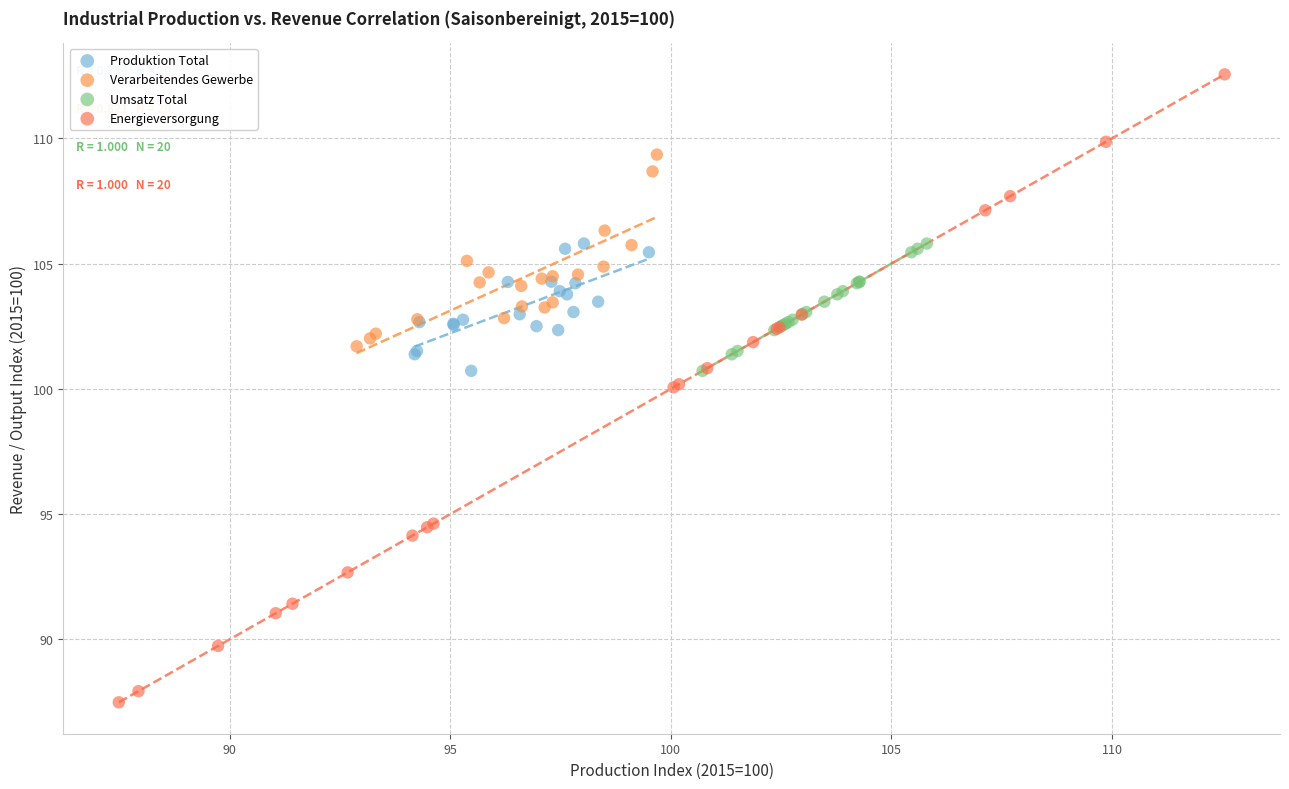

Which series contains the lowest Y value?

Energieversorgung